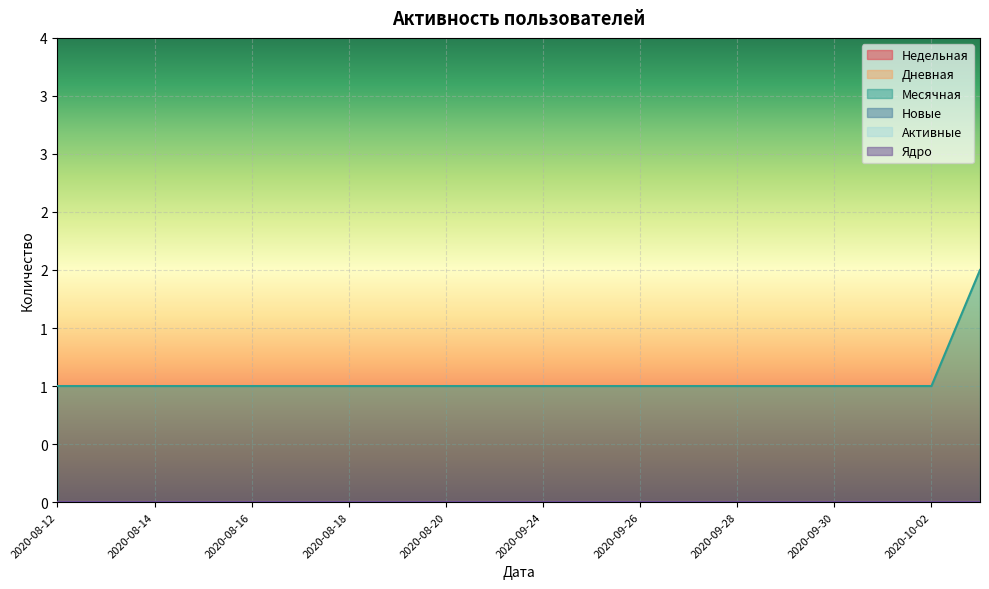

Which series changed the most between 2020-08-12 and 2020-08-14?

Недельная